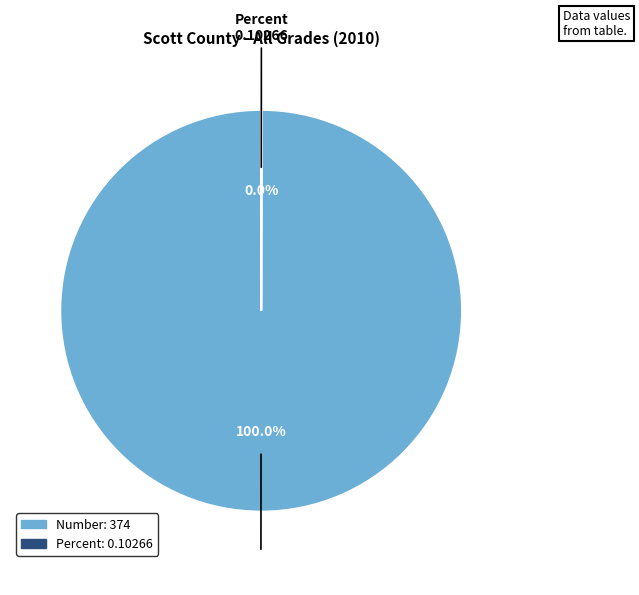

Which category has the biggest portion of the pie?

Number